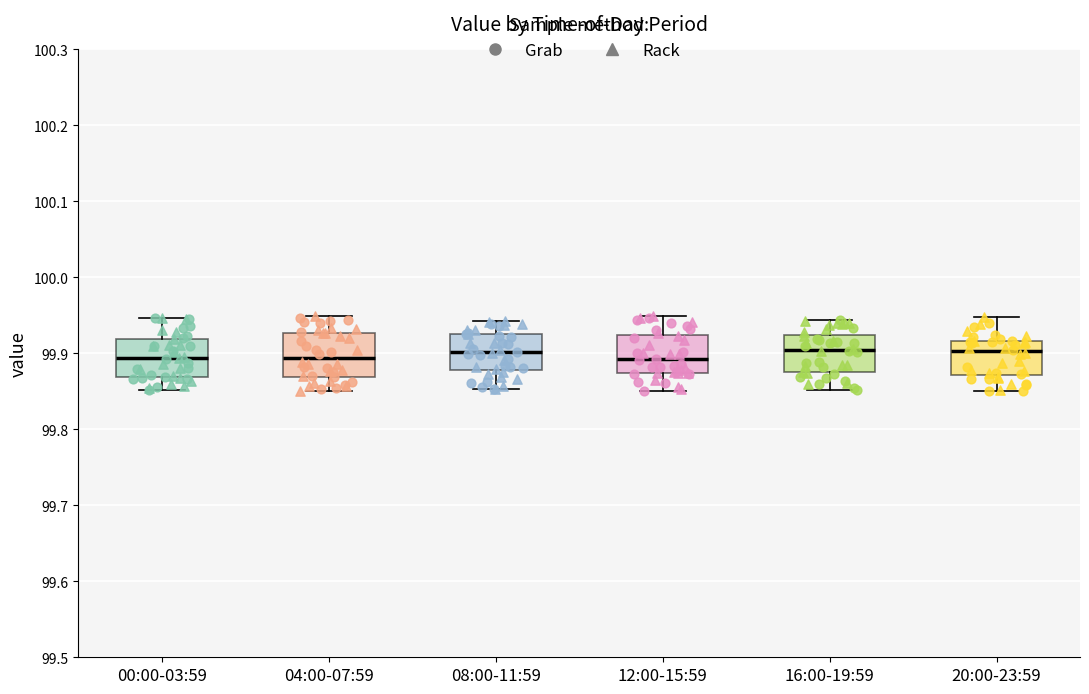

Where does the upper whisker of the box for 12:00-15:59 end on the y-axis? The values are not printed on the chart, so give them approximately, as read against the axis.

99.95